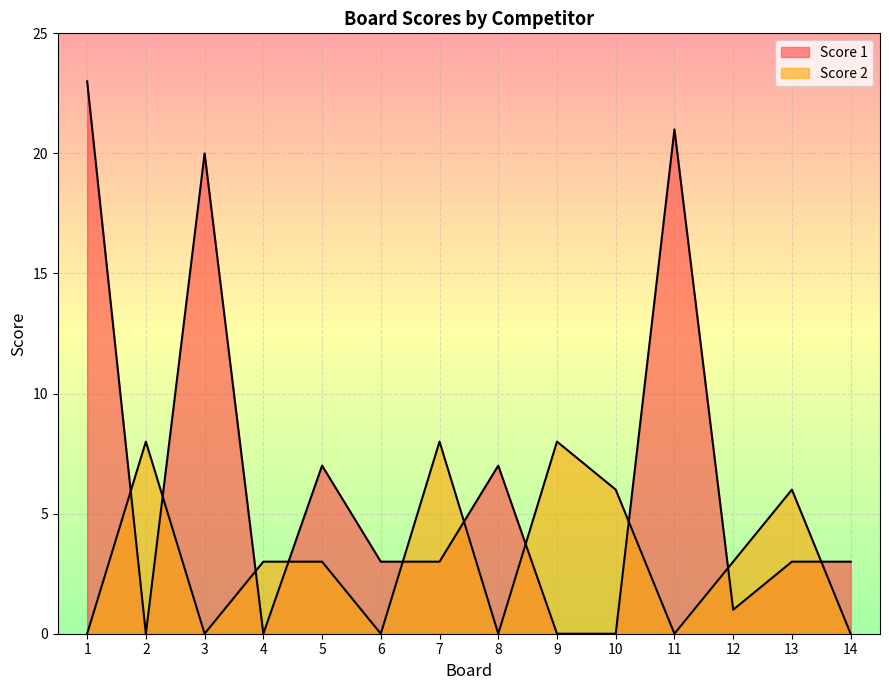

What is the sum of all Score 1 values?

91